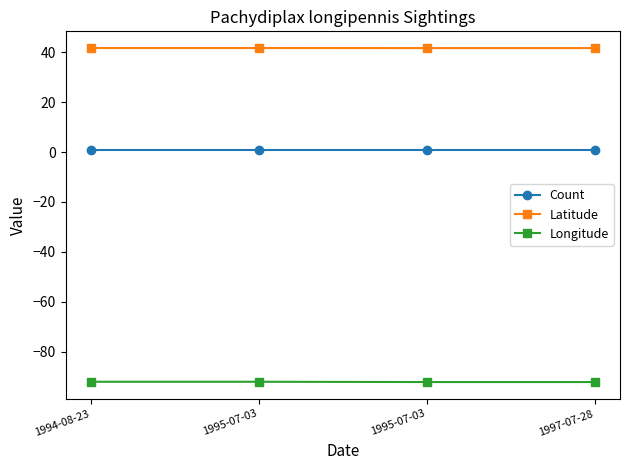

List the labels in order of Longitude value, largest first.

1994-08-23, 1995-07-03, 1995-07-03, 1997-07-28